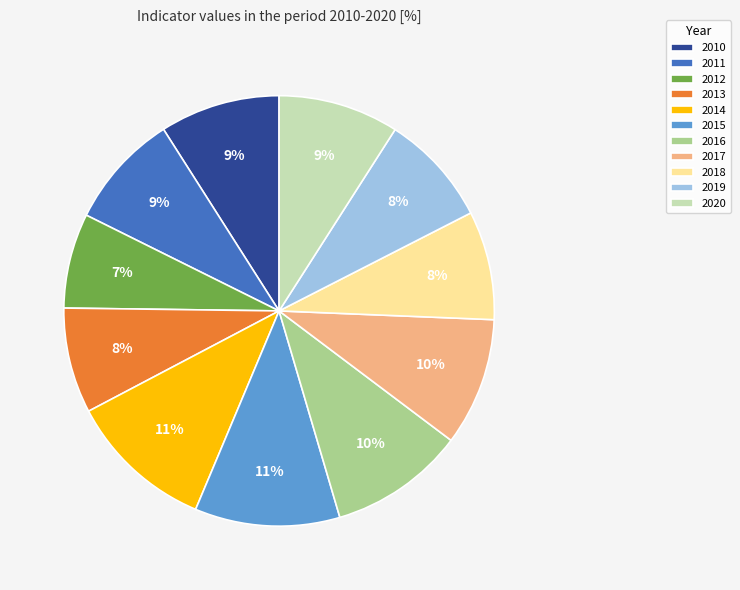

The 2014 slice represents 2% of the pie. True or false?

False